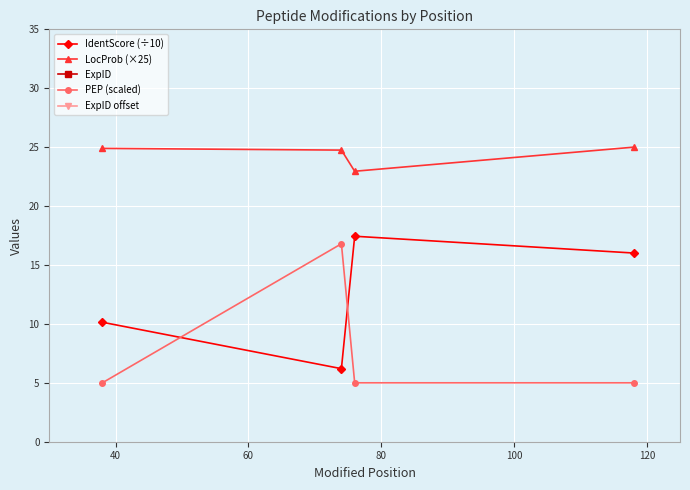

Rank the series by their maximum value, from highest to lowest.

ExpID, ExpID offset, LocProb (×25), IdentScore (÷10), PEP (scaled)